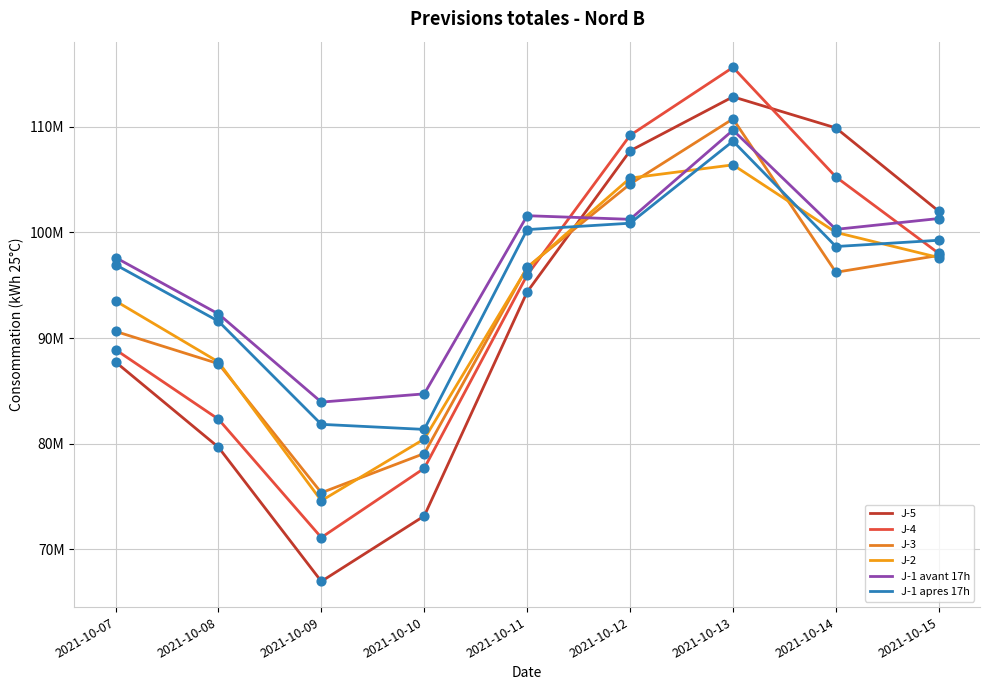

At how many categories does at least one series exceed 78375776?

9